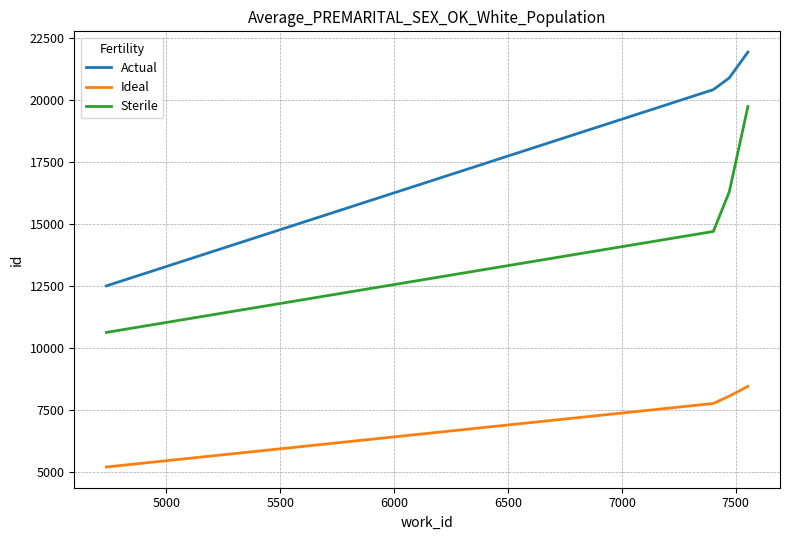

Reading right to left, what are all the values shown in this chart?

Actual: 21945.0	20902.0	20430.0	12514.0
Ideal: 8459.4	8068.7	7771.1	5209.6
Sterile: 19750.5	16303.6	14709.6	10636.9